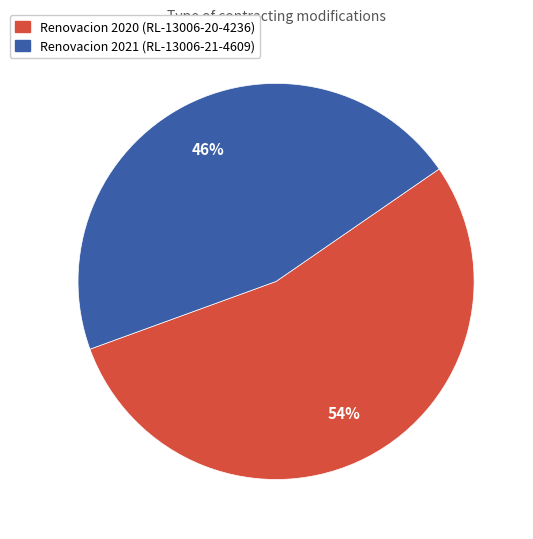

To the nearest percent, what is the average slice percentage?

50%